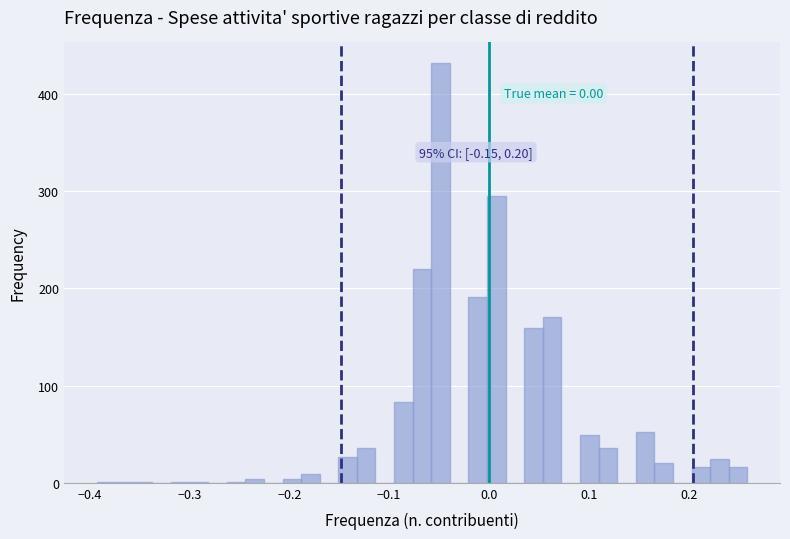

Around what value on the x-axis is the tallest bar? Give the approximate position of its centre, as read against the axis.

-0.05